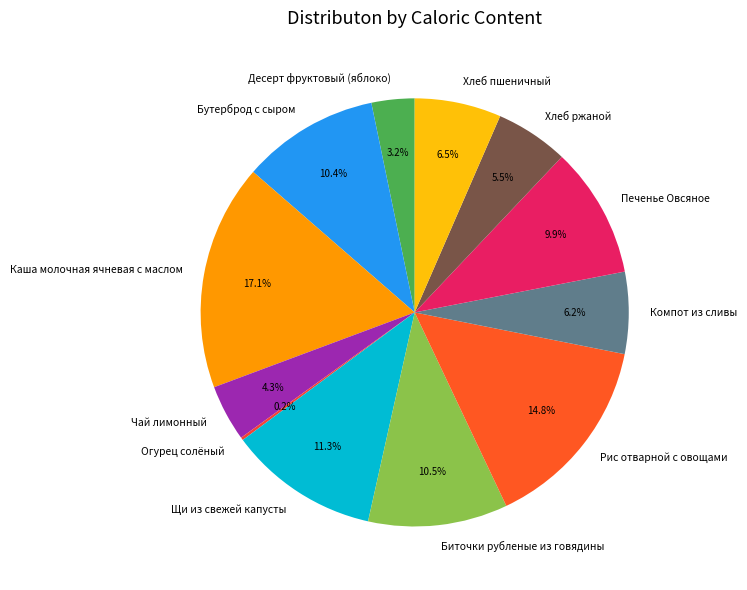

Is the sum of Каша молочная ячневая с маслом and Бутерброд с сыром greater than half?

No